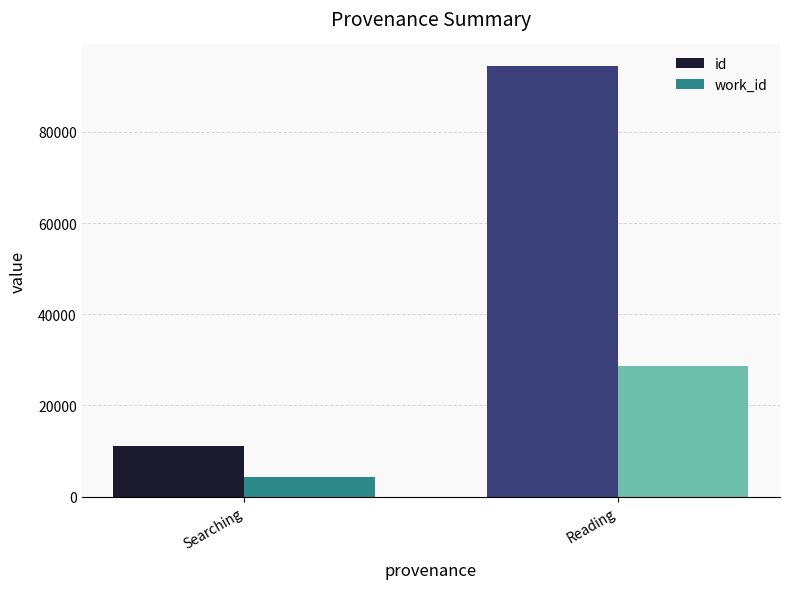

Which series changed the most between Searching and Reading?

id